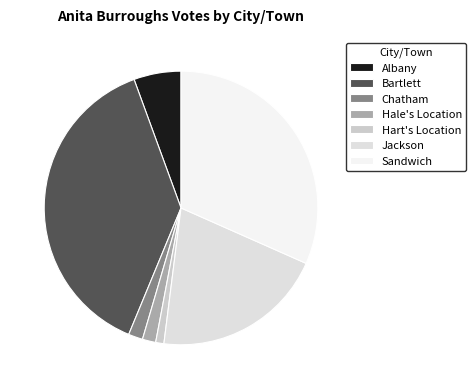

What percentage is NOT represented by Bartlett?

61.8%